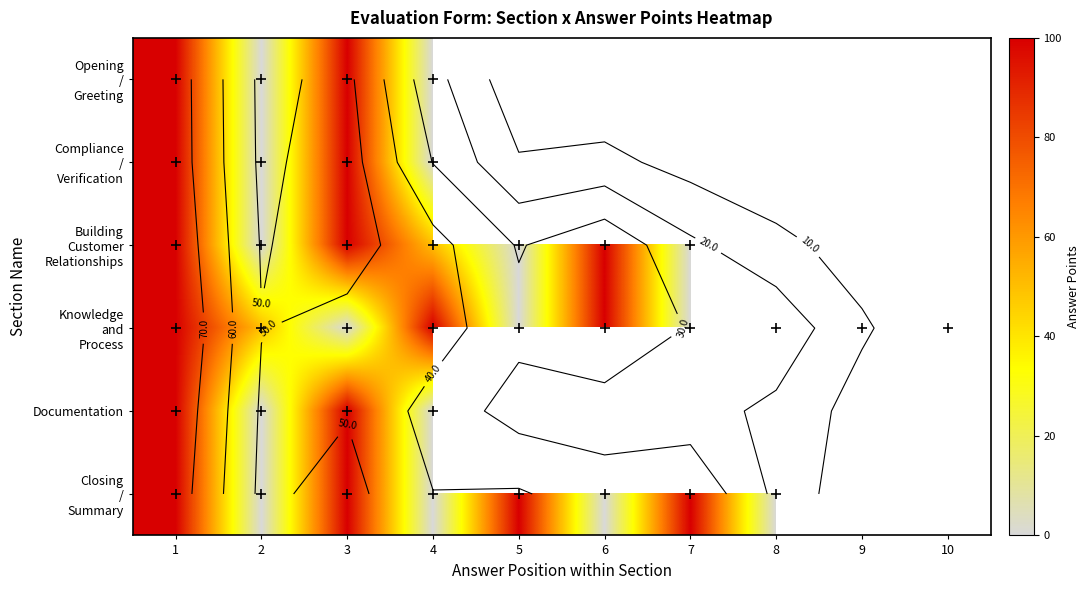

List the labels in order of Building Customer Relationships value, smallest first.

2, 5, 7, 4, 1, 3, 6, 8, 9, 10